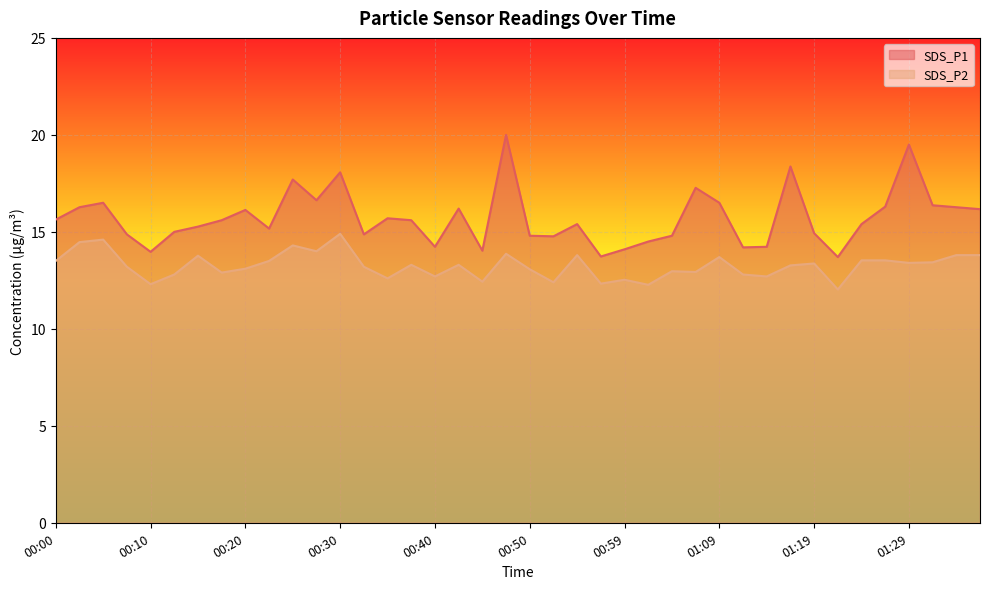

Reading left to right, transcribe all the data shown in this chart.

SDS_P1: 00:00=15.6	00:03=16.3	00:05=16.5	00:08=14.9	00:10=14.0	00:13=15.0	00:15=15.3	00:18=15.6	00:20=16.1	00:22=15.2	00:25=17.7	00:27=16.6	00:30=18.1	00:32=14.9	00:35=15.7	00:37=15.6	00:40=14.2	00:42=16.2	00:45=14.0	00:47=20.0	00:50=14.8	00:52=14.8	00:54=15.4	00:57=13.7	00:59=14.1	01:02=14.5	01:04=14.8	01:07=17.3	01:09=16.5	01:12=14.2	01:14=14.2	01:17=18.4	01:19=14.9	01:22=13.7	01:24=15.4	01:26=16.3	01:29=19.5	01:31=16.4	01:34=16.3	01:36=16.2
SDS_P2: 00:00=13.5	00:03=14.5	00:05=14.6	00:08=13.2	00:10=12.3	00:13=12.8	00:15=13.8	00:18=12.9	00:20=13.1	00:22=13.5	00:25=14.3	00:27=14.0	00:30=14.9	00:32=13.2	00:35=12.6	00:37=13.3	00:40=12.7	00:42=13.3	00:45=12.4	00:47=13.9	00:50=13.1	00:52=12.4	00:54=13.8	00:57=12.3	00:59=12.5	01:02=12.3	01:04=13.0	01:07=12.9	01:09=13.7	01:12=12.8	01:14=12.7	01:17=13.3	01:19=13.4	01:22=12.0	01:24=13.5	01:26=13.5	01:29=13.4	01:31=13.4	01:34=13.8	01:36=13.8